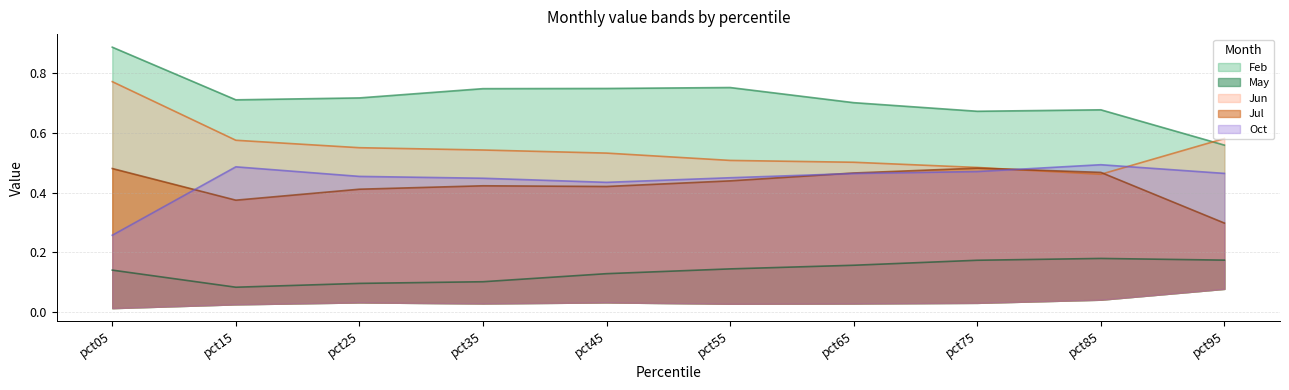

What is the total value across all series at pct25?

2.2